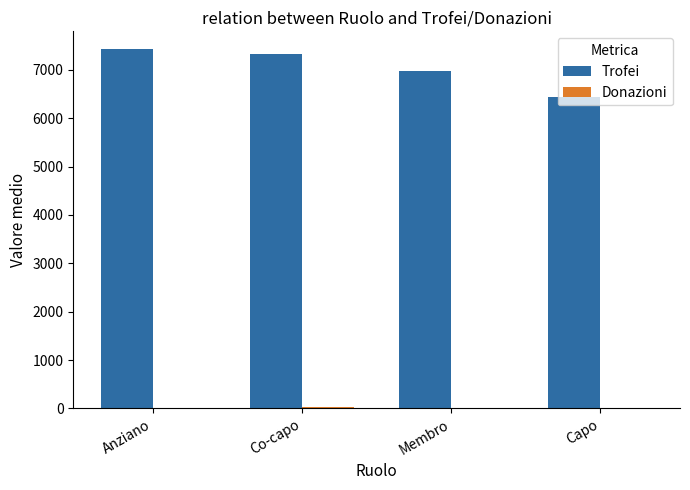

What is the maximum value shown in the chart?

7424